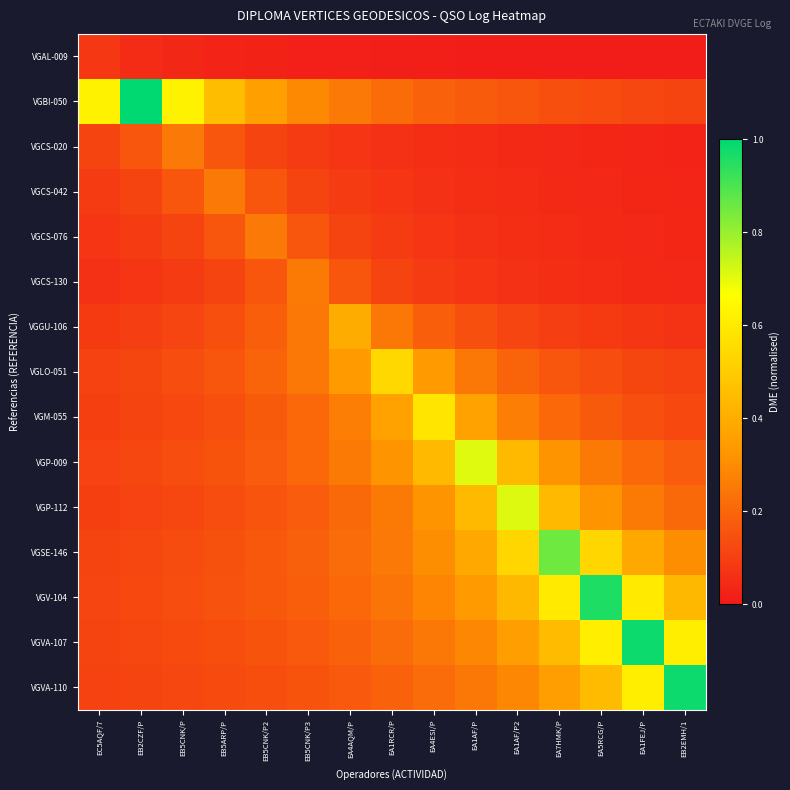

Between EA1FEJ/P and EA4ESI/P, which is larger?

EA4ESI/P